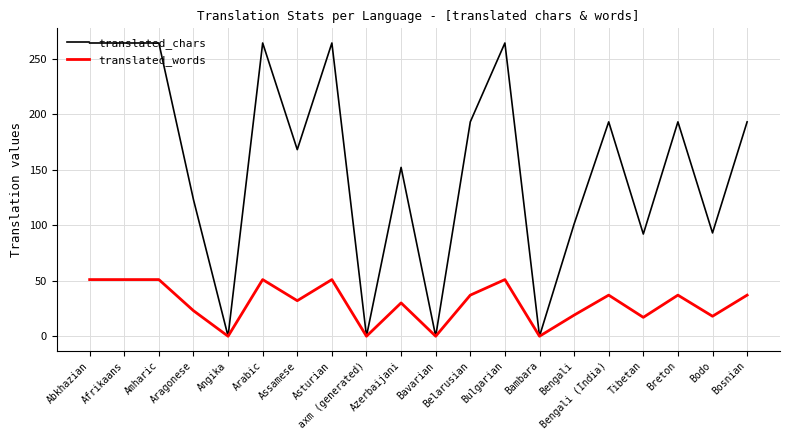

Does the chart have visible grid lines?

Yes